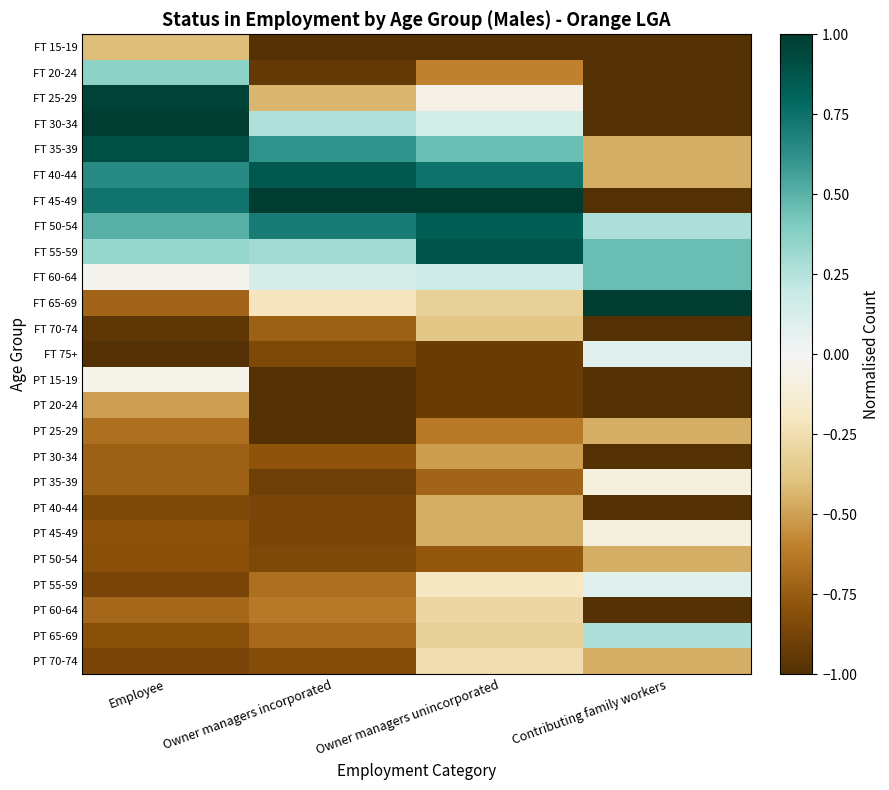

Reading left to right, list all the values displayed in this chart.

FT 15-19: Employee=-0.4	Owner managers incorporated=-1.0	Owner managers unincorporated=-1.0	Contributing family workers=-1.0
FT 20-24: Employee=0.4	Owner managers incorporated=-0.9	Owner managers unincorporated=-0.6	Contributing family workers=-1.0
FT 25-29: Employee=1.0	Owner managers incorporated=-0.4	Owner managers unincorporated=-0.1	Contributing family workers=-1.0
FT 30-34: Employee=1.0	Owner managers incorporated=0.3	Owner managers unincorporated=0.1	Contributing family workers=-1.0
FT 35-39: Employee=0.9	Owner managers incorporated=0.6	Owner managers unincorporated=0.5	Contributing family workers=-0.5
FT 40-44: Employee=0.6	Owner managers incorporated=0.9	Owner managers unincorporated=0.7	Contributing family workers=-0.5
FT 45-49: Employee=0.7	Owner managers incorporated=1.0	Owner managers unincorporated=1.0	Contributing family workers=-1.0
FT 50-54: Employee=0.5	Owner managers incorporated=0.7	Owner managers unincorporated=0.8	Contributing family workers=0.3
FT 55-59: Employee=0.3	Owner managers incorporated=0.3	Owner managers unincorporated=0.9	Contributing family workers=0.5
FT 60-64: Employee=-0.0	Owner managers incorporated=0.1	Owner managers unincorporated=0.2	Contributing family workers=0.5
FT 65-69: Employee=-0.7	Owner managers incorporated=-0.2	Owner managers unincorporated=-0.3	Contributing family workers=1.0
FT 70-74: Employee=-1.0	Owner managers incorporated=-0.7	Owner managers unincorporated=-0.4	Contributing family workers=-1.0
FT 75+: Employee=-1.0	Owner managers incorporated=-0.8	Owner managers unincorporated=-0.9	Contributing family workers=0.1
PT 15-19: Employee=-0.0	Owner managers incorporated=-1.0	Owner managers unincorporated=-0.9	Contributing family workers=-1.0
PT 20-24: Employee=-0.5	Owner managers incorporated=-1.0	Owner managers unincorporated=-0.9	Contributing family workers=-1.0
PT 25-29: Employee=-0.7	Owner managers incorporated=-1.0	Owner managers unincorporated=-0.6	Contributing family workers=-0.5
PT 30-34: Employee=-0.7	Owner managers incorporated=-0.8	Owner managers unincorporated=-0.5	Contributing family workers=-1.0
PT 35-39: Employee=-0.7	Owner managers incorporated=-0.9	Owner managers unincorporated=-0.7	Contributing family workers=-0.1
PT 40-44: Employee=-0.8	Owner managers incorporated=-0.9	Owner managers unincorporated=-0.5	Contributing family workers=-1.0
PT 45-49: Employee=-0.8	Owner managers incorporated=-0.9	Owner managers unincorporated=-0.5	Contributing family workers=-0.1
PT 50-54: Employee=-0.8	Owner managers incorporated=-0.8	Owner managers unincorporated=-0.8	Contributing family workers=-0.5
PT 55-59: Employee=-0.9	Owner managers incorporated=-0.7	Owner managers unincorporated=-0.2	Contributing family workers=0.1
PT 60-64: Employee=-0.7	Owner managers incorporated=-0.6	Owner managers unincorporated=-0.3	Contributing family workers=-1.0
PT 65-69: Employee=-0.8	Owner managers incorporated=-0.7	Owner managers unincorporated=-0.3	Contributing family workers=0.3
PT 70-74: Employee=-0.9	Owner managers incorporated=-0.8	Owner managers unincorporated=-0.3	Contributing family workers=-0.5